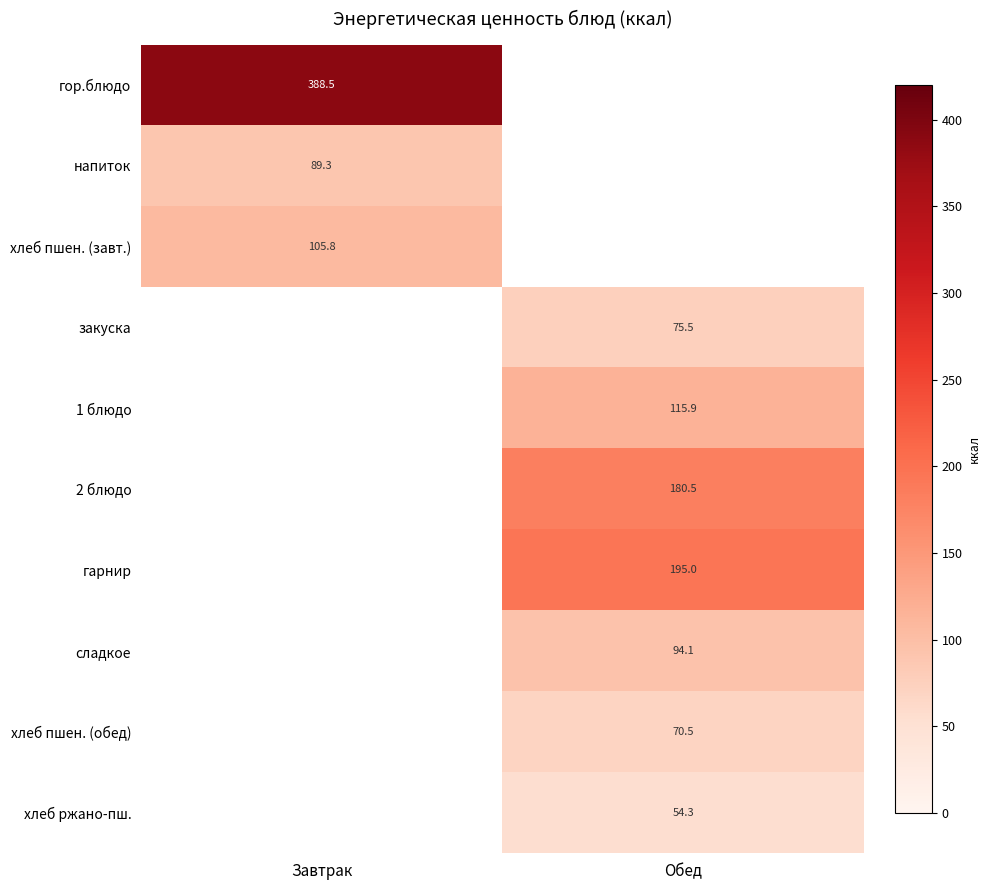

Which label corresponds to the largest value in the chart?

Завтрак